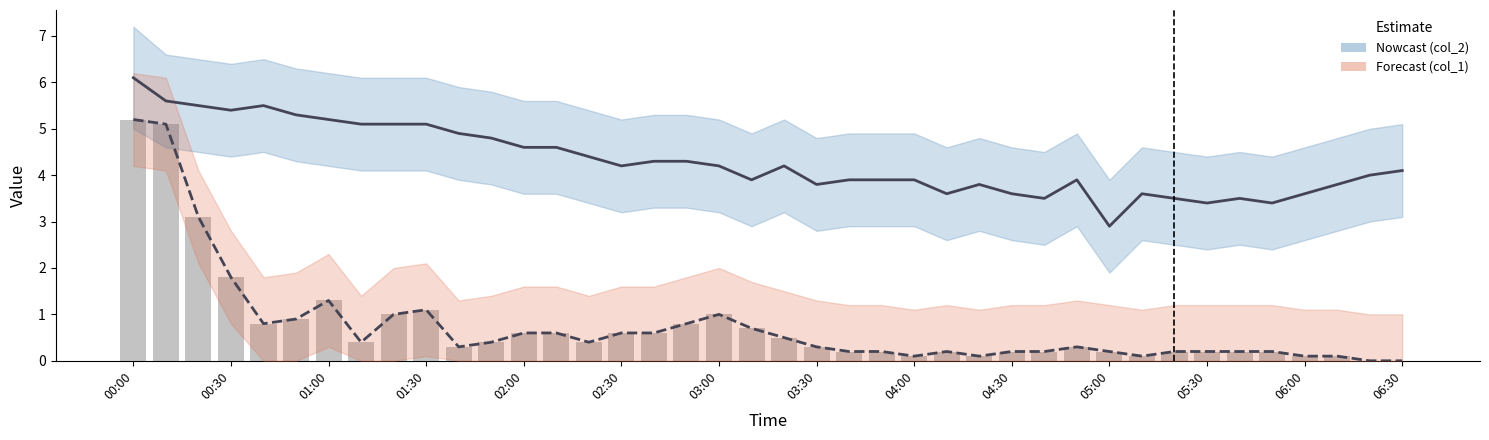

At which category does the chart reach its peak across all series?

00:00